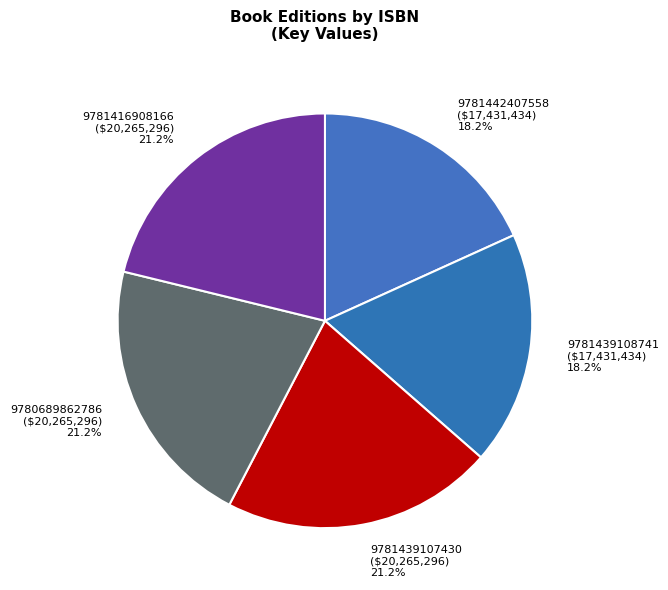

What percentage is the 9781439108741 slice, to the nearest percent?

18%